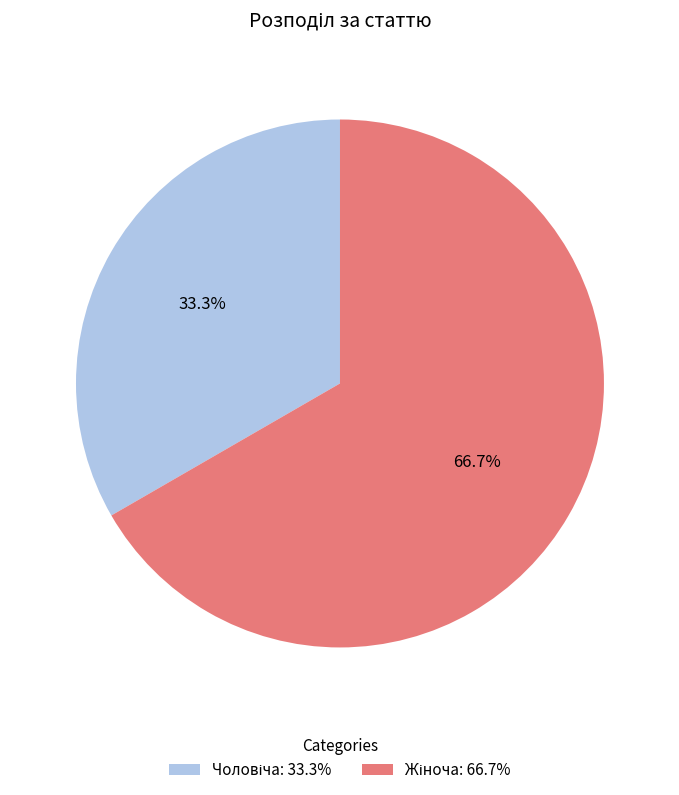

Does any single category account for the majority?

Yes